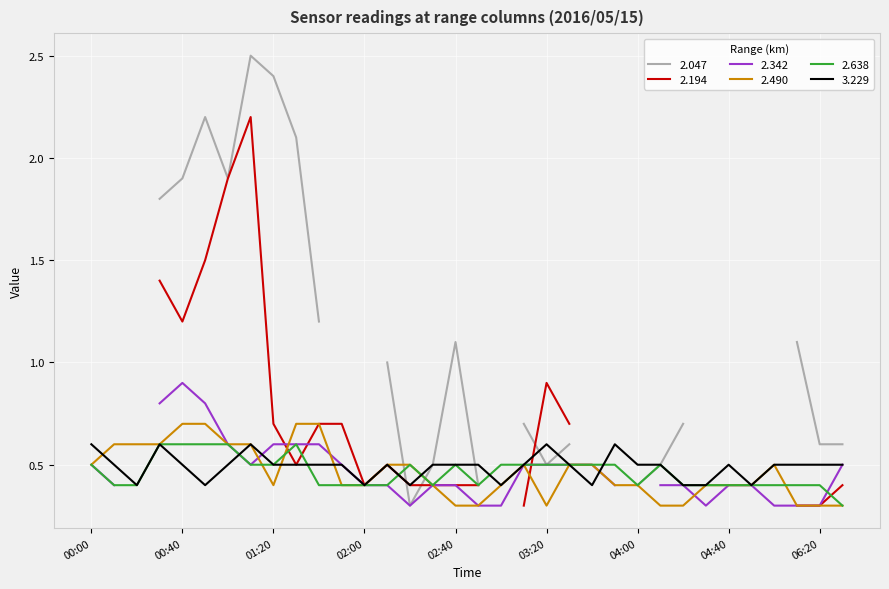

What is the maximum value for 2.638?

0.6